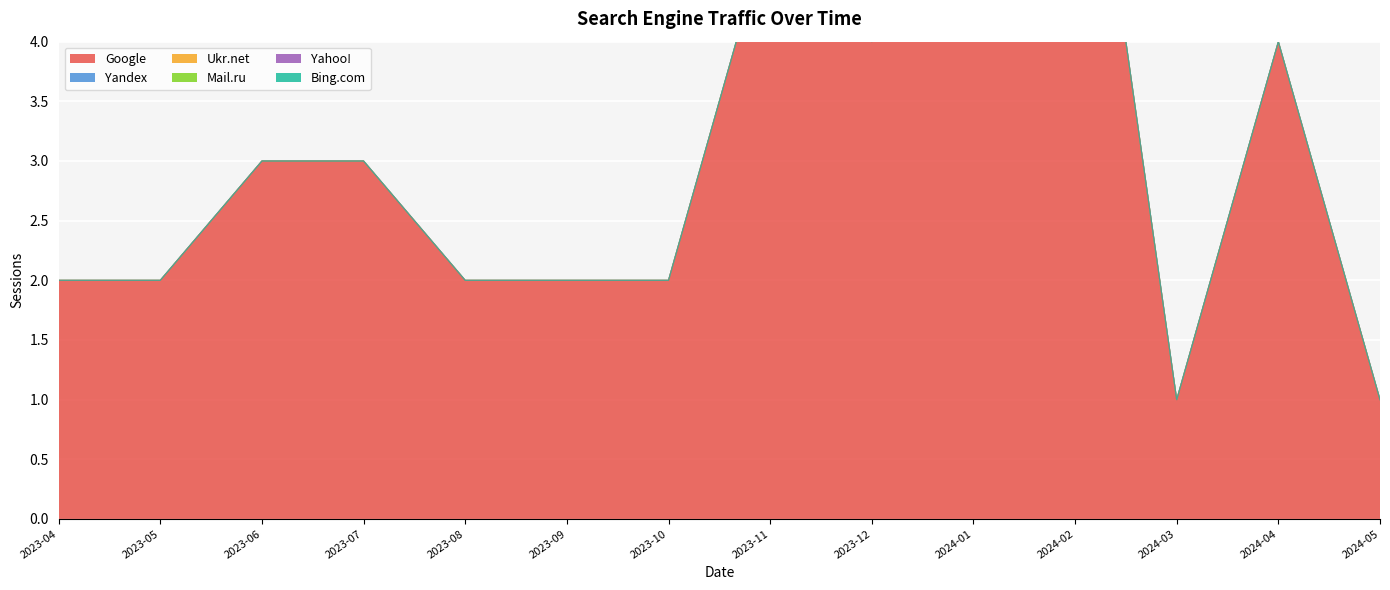

True or false: Ukr.net and Yahoo! intersect in this chart.

False